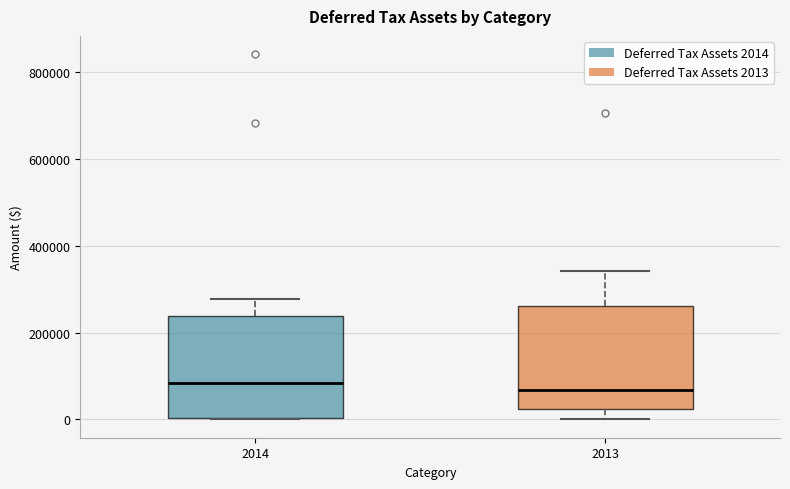

Reading left to right, transcribe this box plot: for each box, give where its median line is, the range the box spans, and where its two whiskers end, as read against the y-axis. The values are not printed on the chart, so give them approximately, as read against the axis.

2014: median 80000, box 0 to 240000, whiskers 0 to 280000
2013: median 60000, box 20000 to 260000, whiskers 0 to 340000